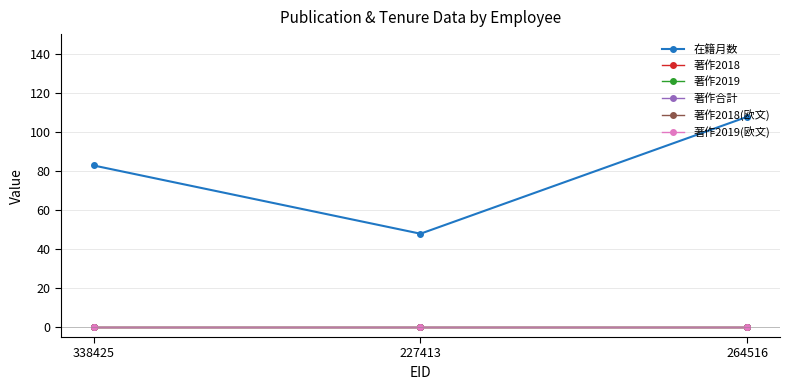

At which label does 著作2019 reach its peak?

338425